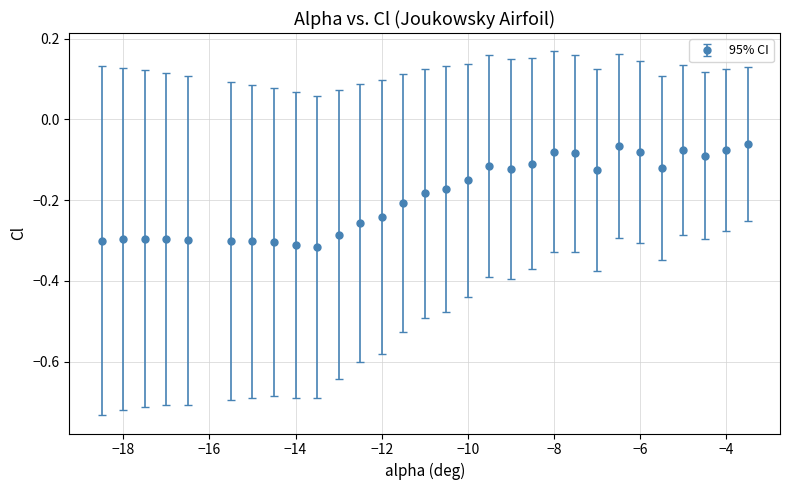

What is the difference between the maximum and minimum values?

0.3